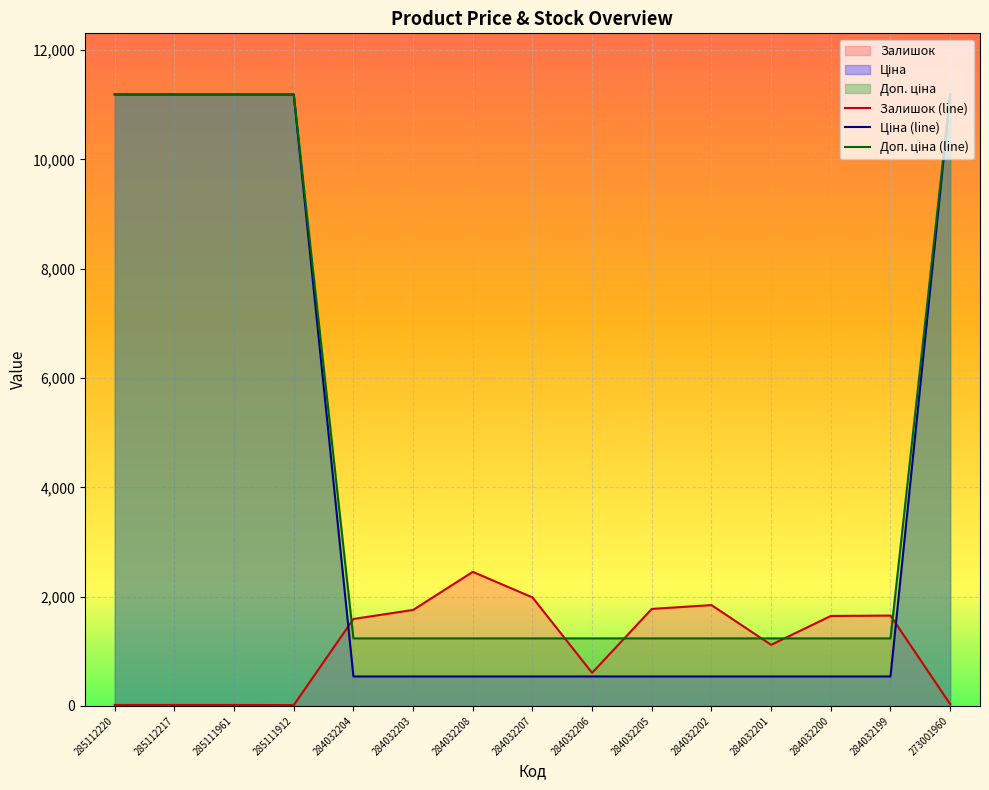

List the series in order of their peak value, highest first.

Ціна, Доп. ціна, Залишок